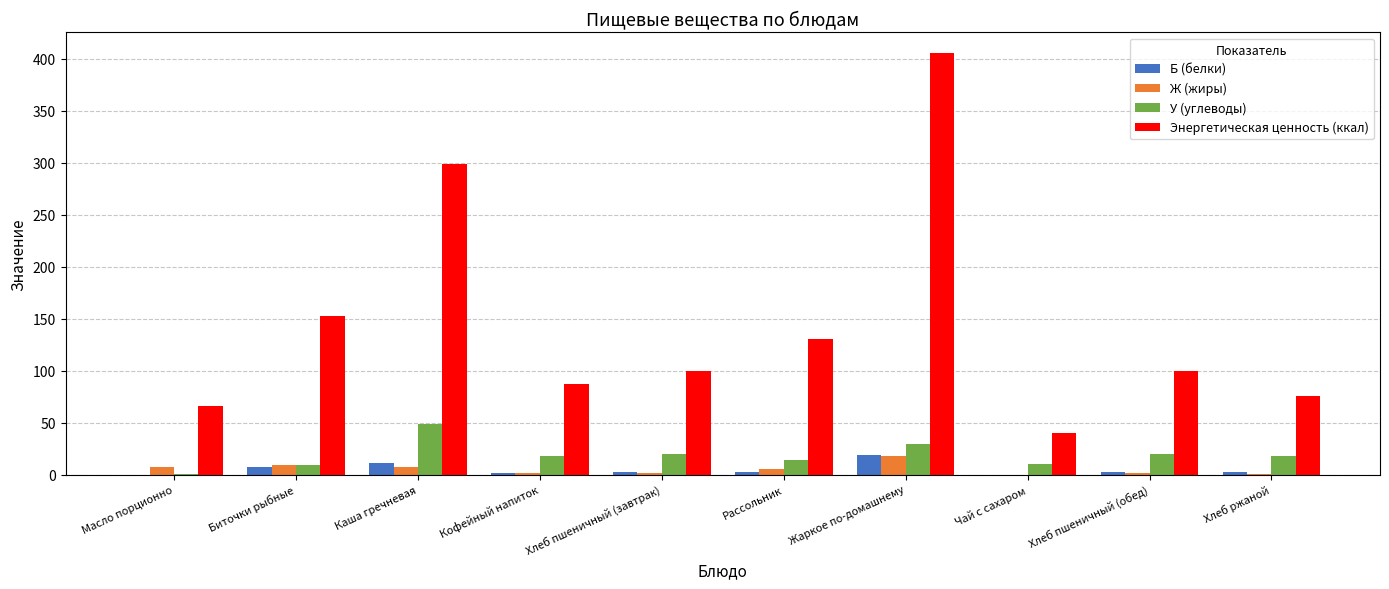

Which series has the largest total across all categories?

Энергетическая ценность (ккал)